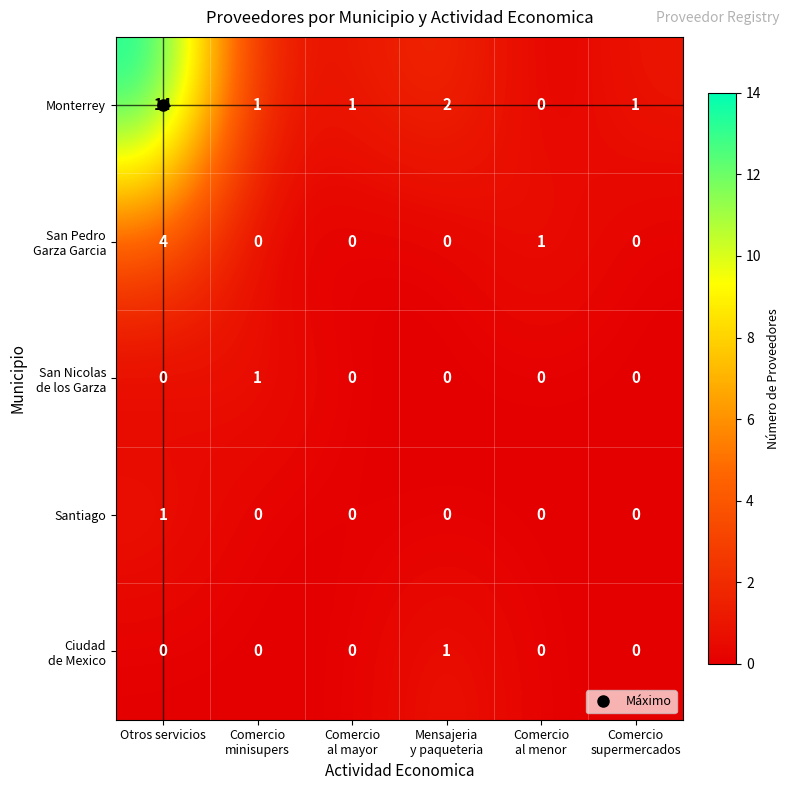

What is the total value across all series at Otros servicios?

19